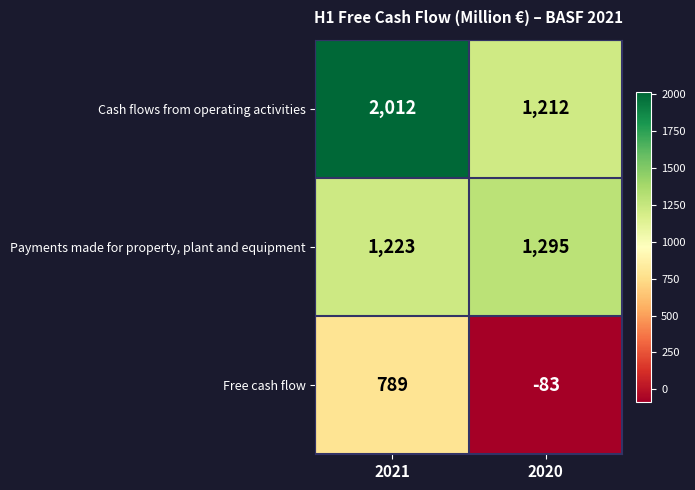

What value does the Cash flows from operating activities series have at 2021, to the nearest 10?

2010